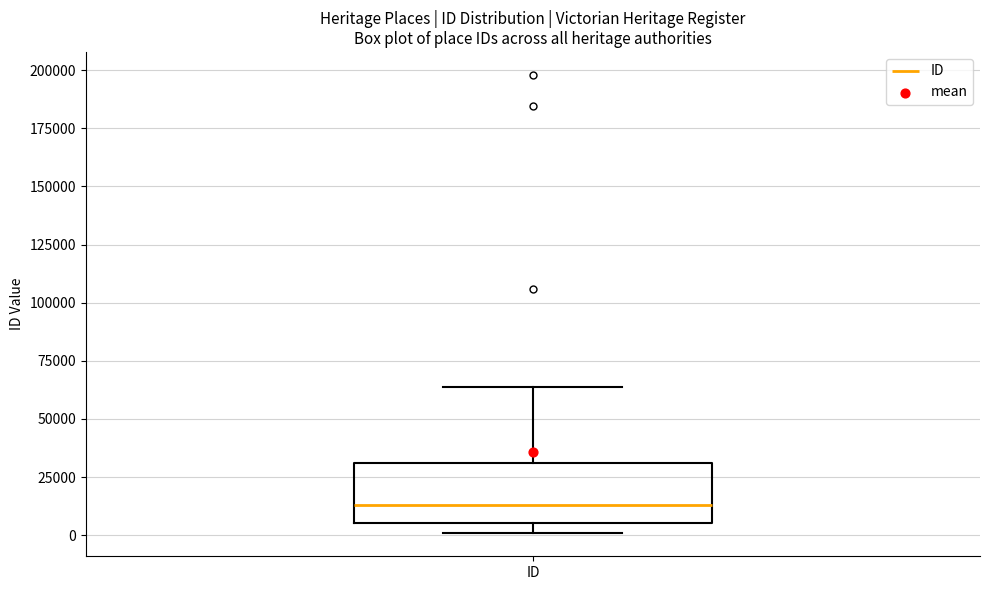

Read this box plot against the y-axis: the position of the median line, the range covered by the box, and the ends of both whiskers. The values are not printed on the chart, so give them approximately, as read against the axis.

median 15000, box 5000 to 30000, whiskers 0 to 65000